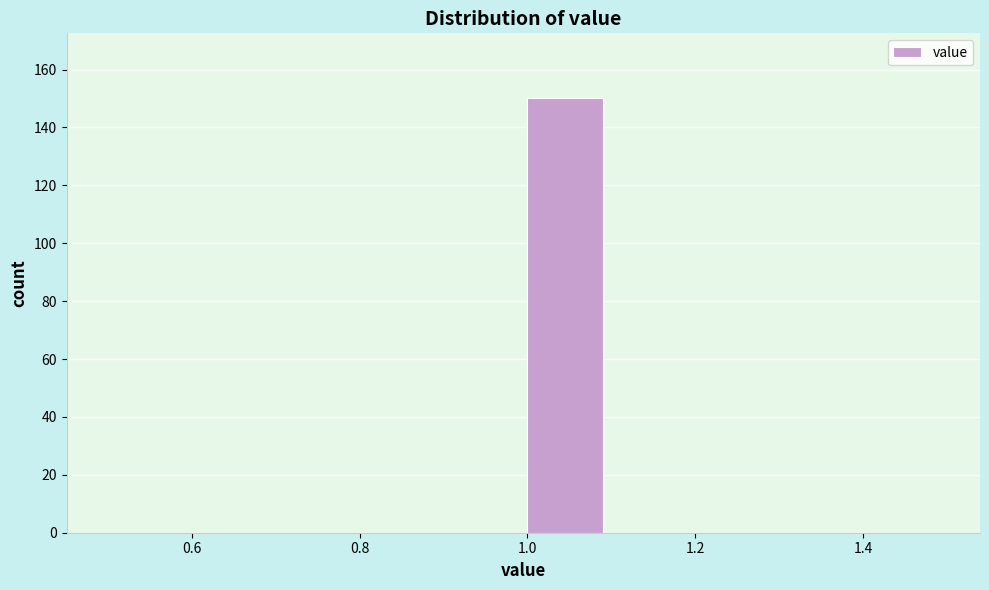

Which range on the x-axis has the tallest bar?

1.0 to 1.1